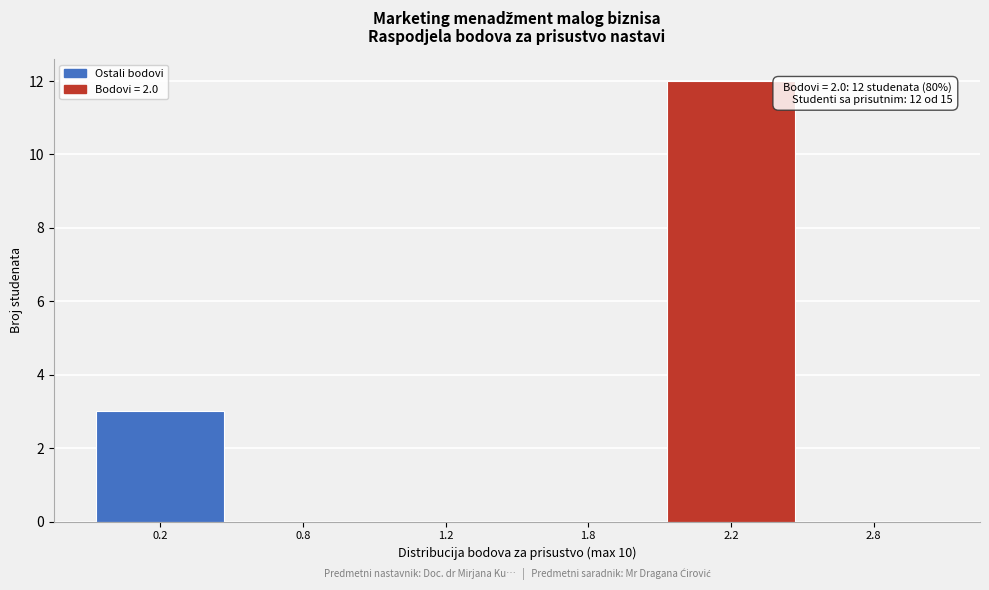

Reading left to right, what are all the values shown in this chart?

0.2=3	0.8=0	1.2=0	1.8=0	2.2=12	2.8=0